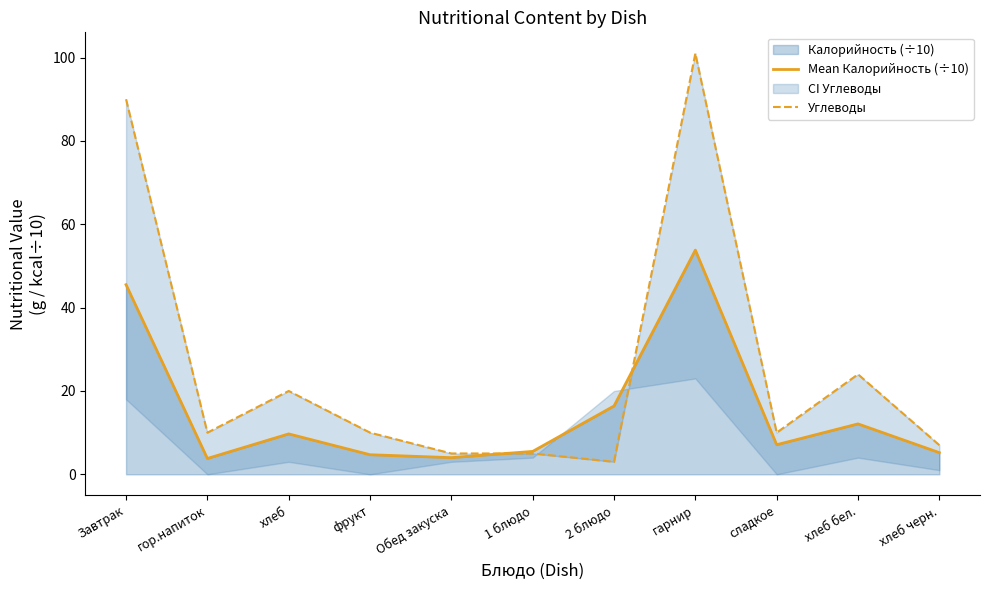

How many interior local valleys does the Mean Калорийность (÷10) series have?

3